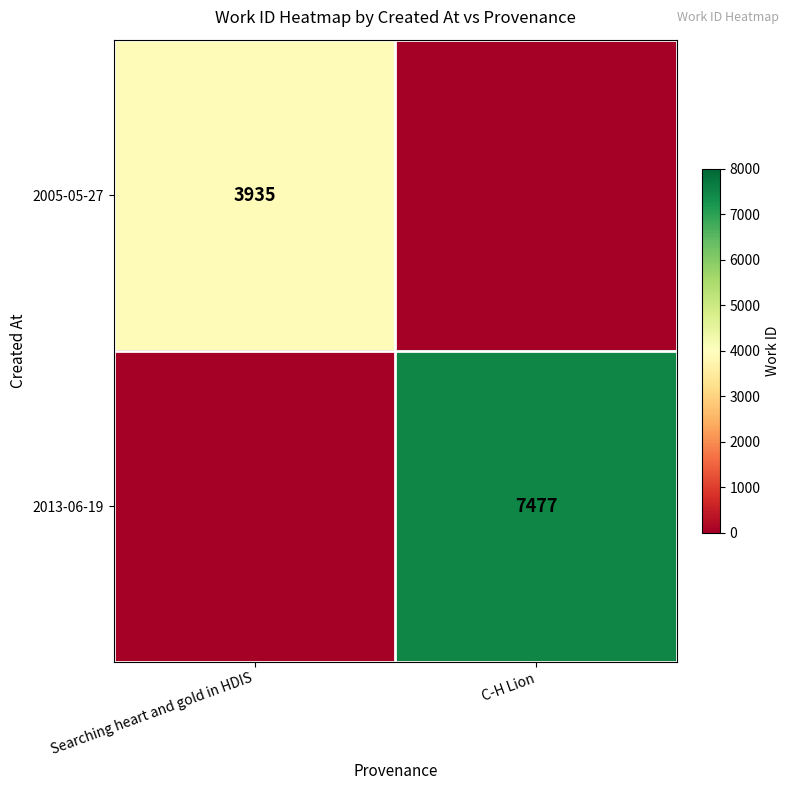

The value of 2005-05-27 at Searching heart and gold in HDIS is 3935. True or false?

True